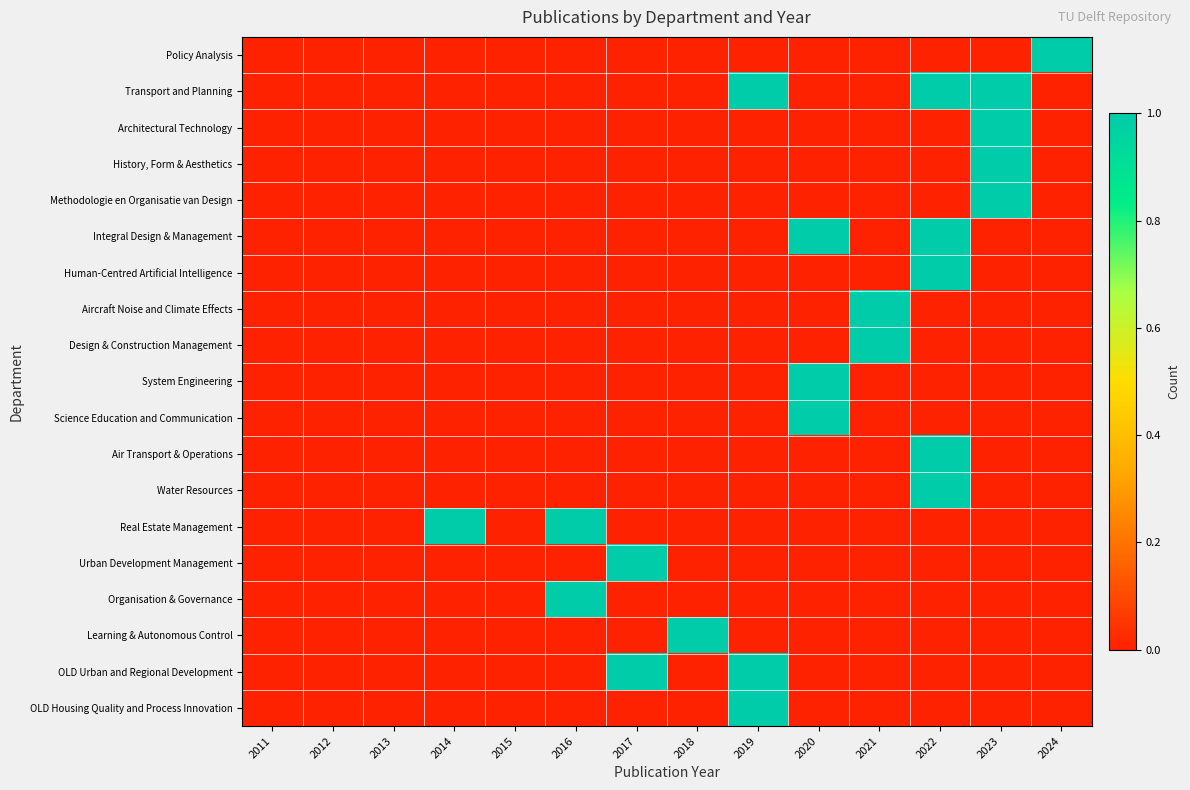

Which series has the largest range (max minus min)?

Policy Analysis